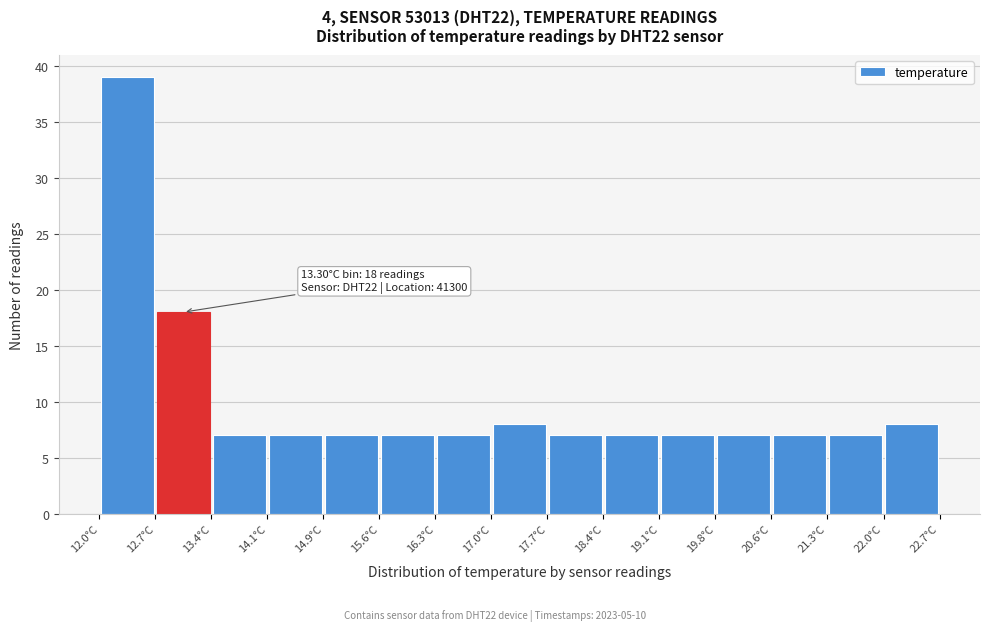

Which range on the x-axis has the tallest bar?

12.0 to 12.7